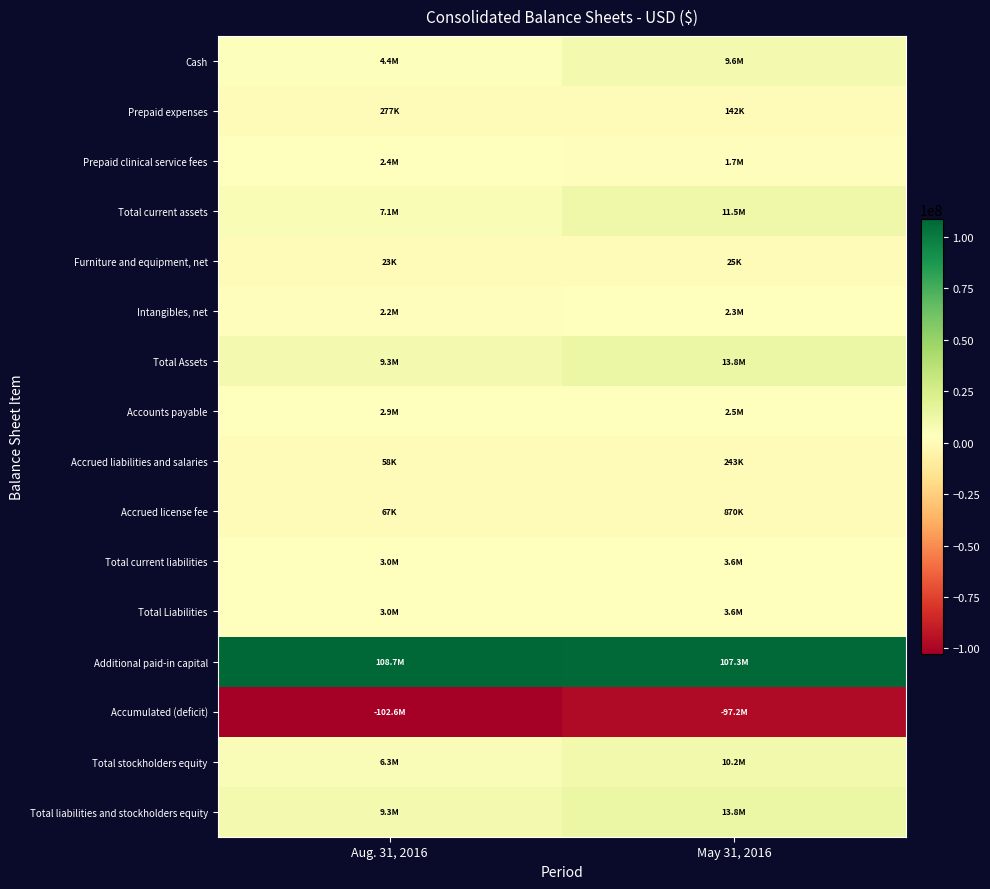

Between Aug. 31, 2016 and May 31, 2016, which series saw the biggest shift?

Accumulated (deficit)